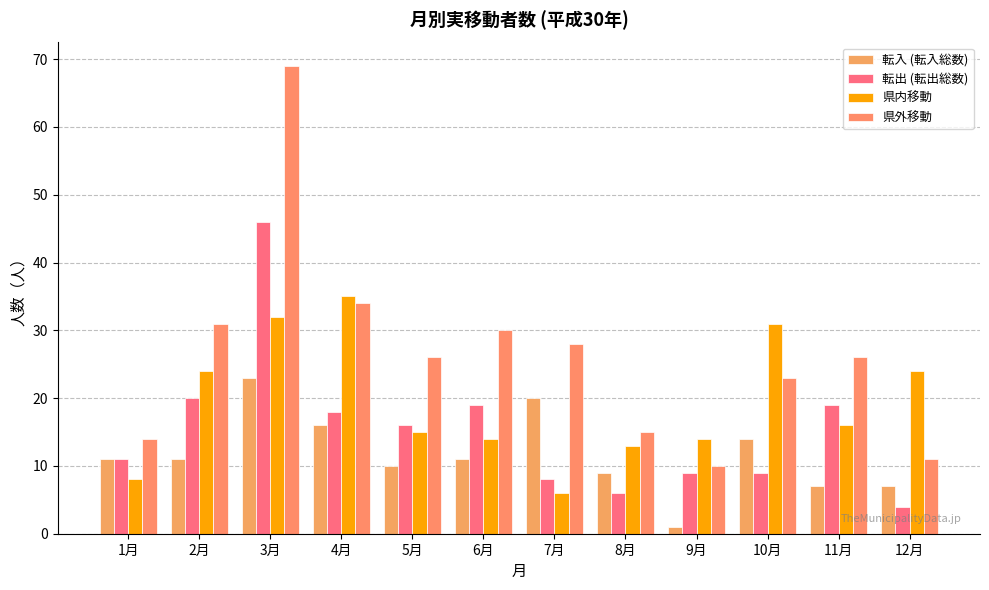

Which series has the largest range (max minus min)?

県外移動